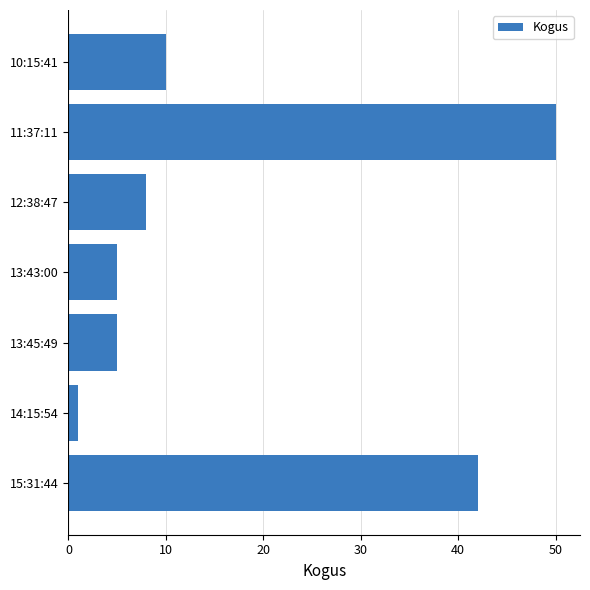

Between 13:45:49 and 10:15:41, which is larger?

10:15:41